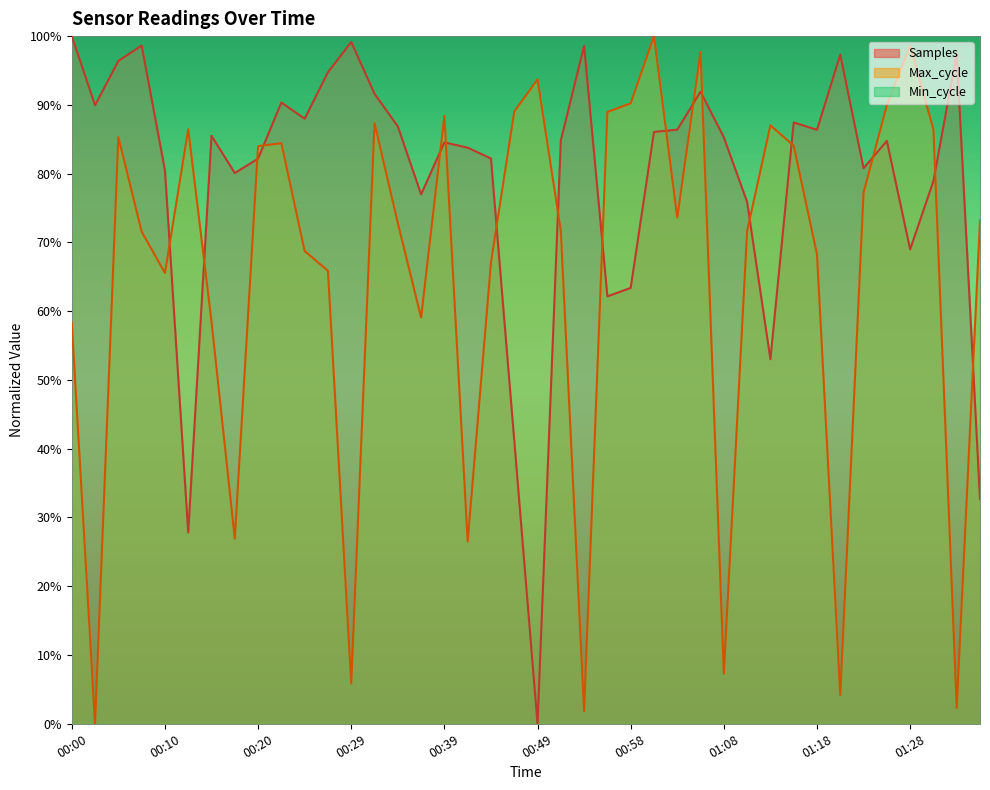

How many data points in Max_cycle are above 0?

39